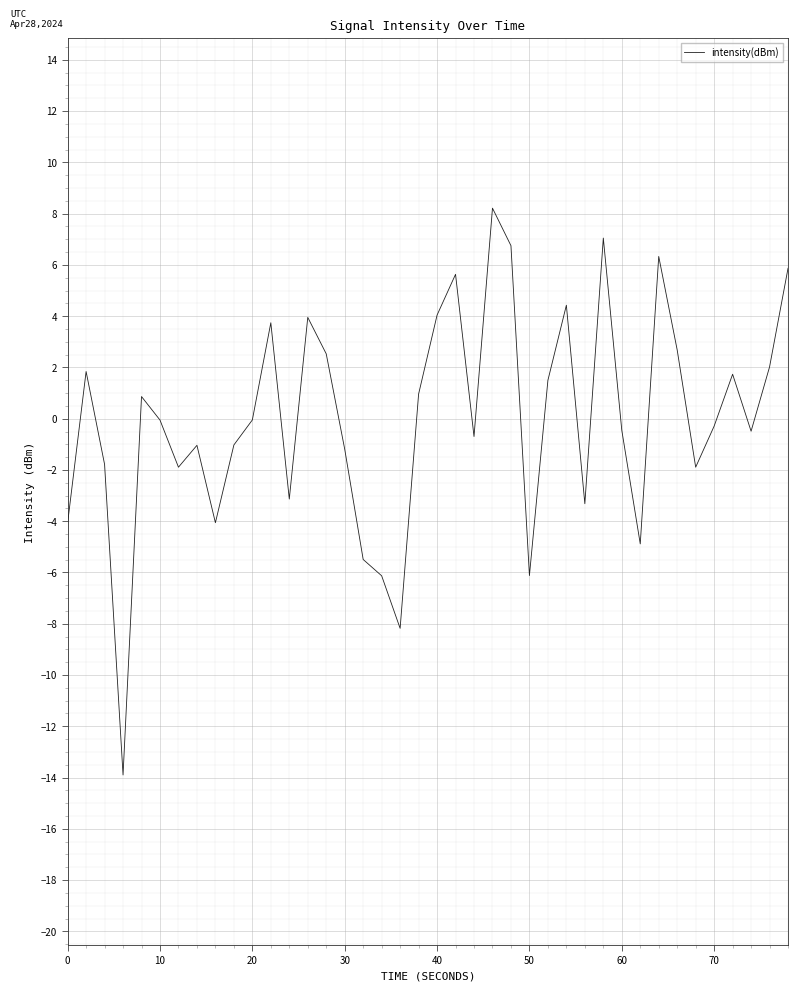

What is the maximum value shown in the chart?

8.2